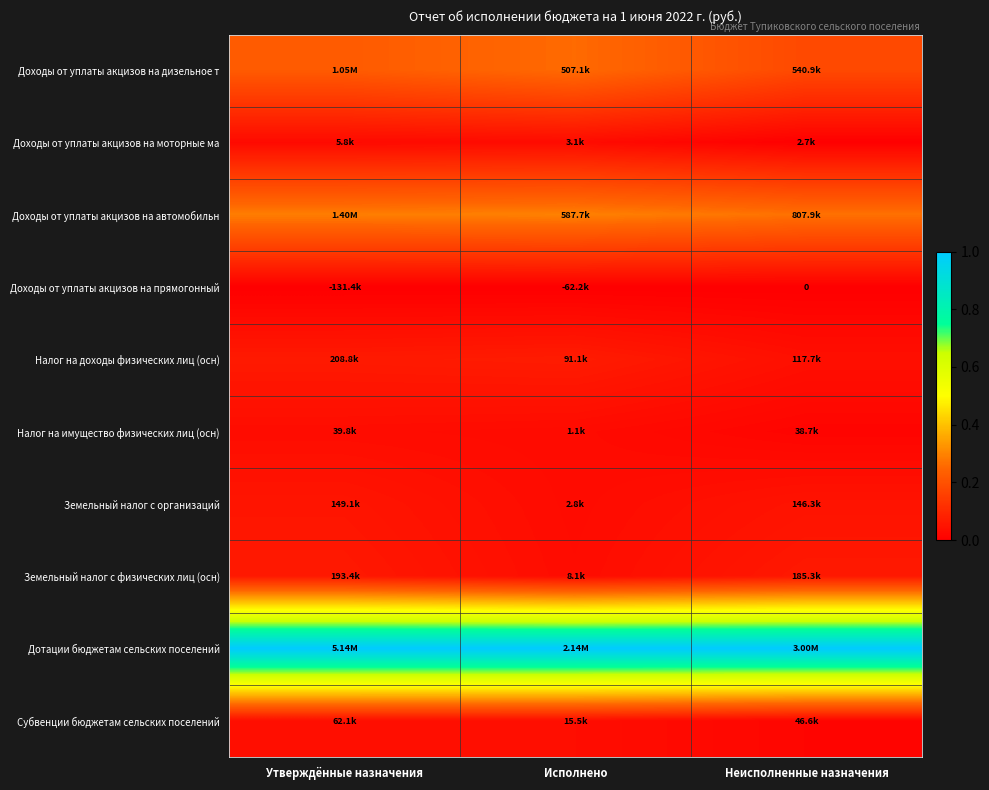

Which category has the lowest value across all series?

Утверждённые назначения